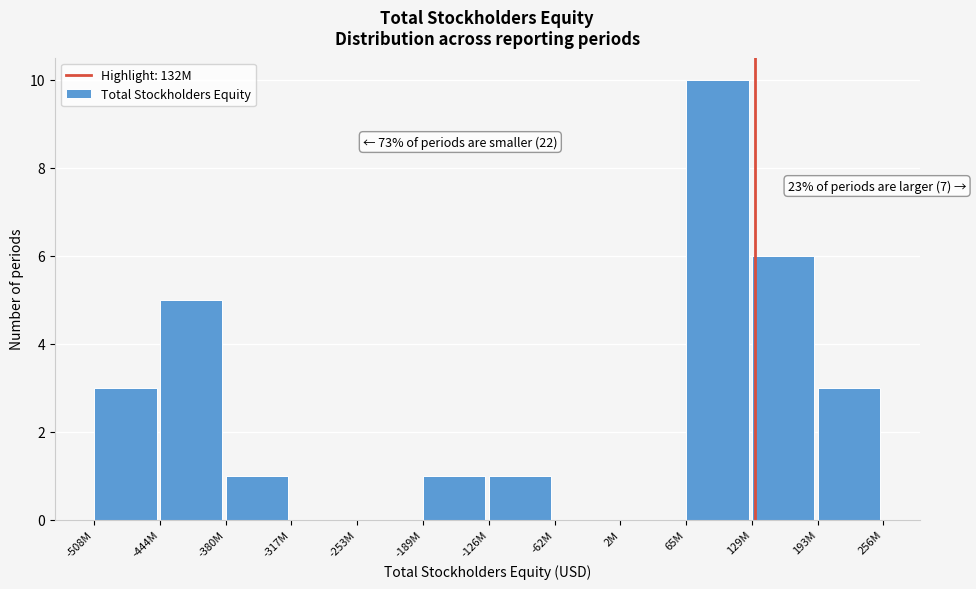

Reading left to right, list all the values displayed in this chart.

-508M=3	-444M=5	-380M=1	-317M=0	-253M=0	-189M=1	-126M=1	-62M=0	2M=0	65M=10	129M=6	193M=3